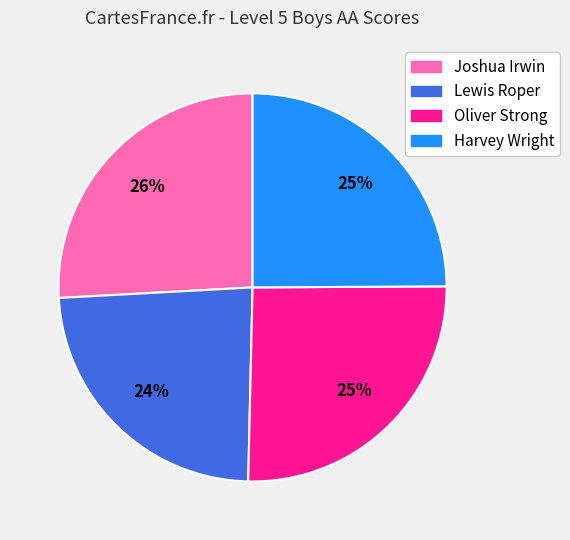

Combined, do Joshua Irwin and Oliver Strong account for over 50%?

Yes